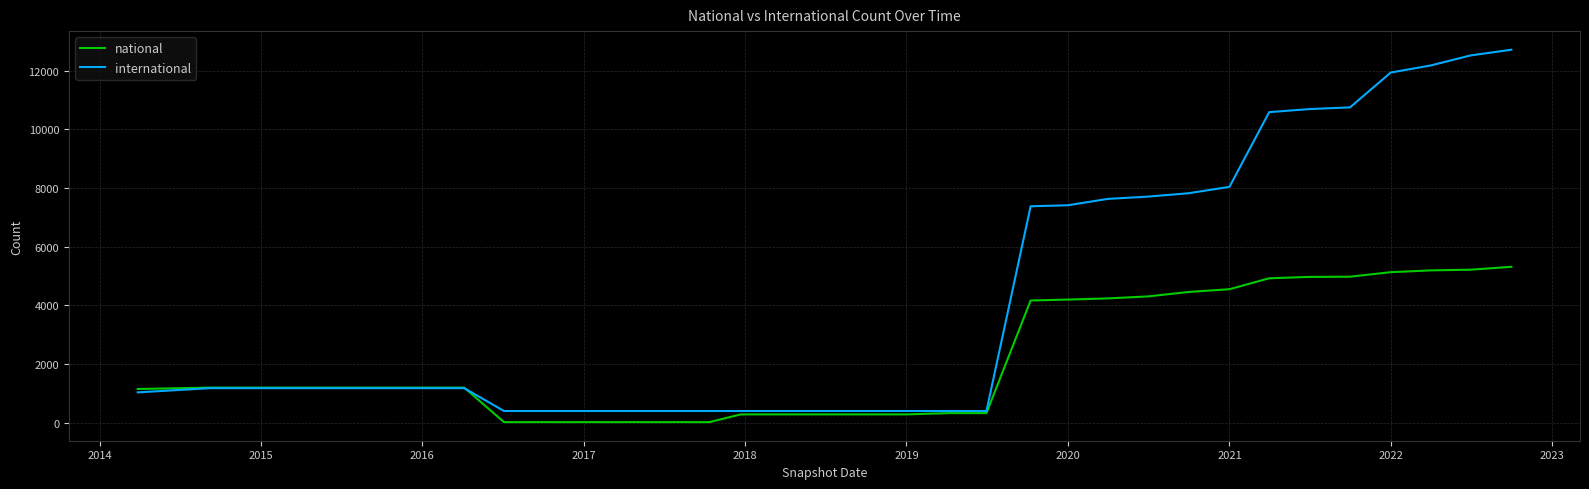

What is the highest value of the international series?

12713